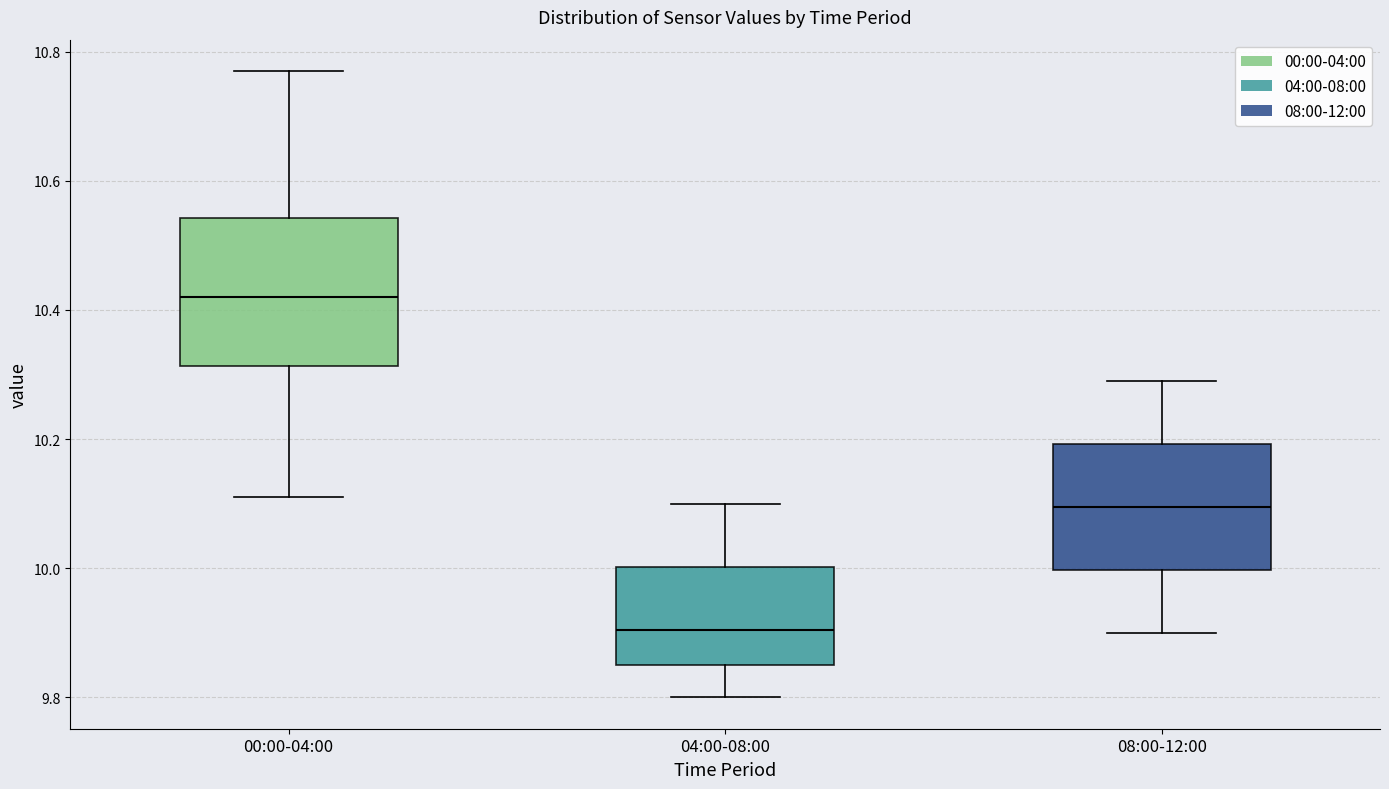

Where does the lower whisker of the box for 00:00-04:00 end on the y-axis? The values are not printed on the chart, so give them approximately, as read against the axis.

10.12